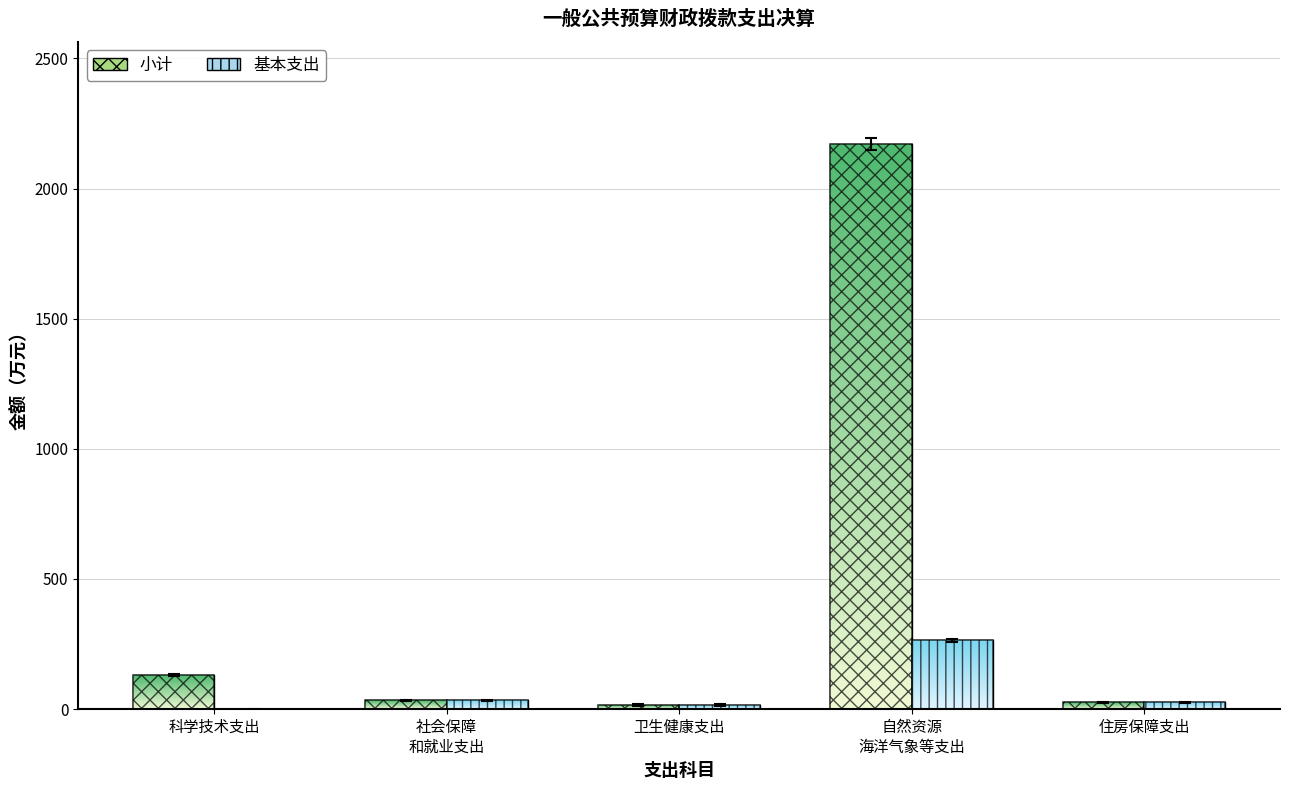

What are all the series names shown in the legend?

小计, 基本支出